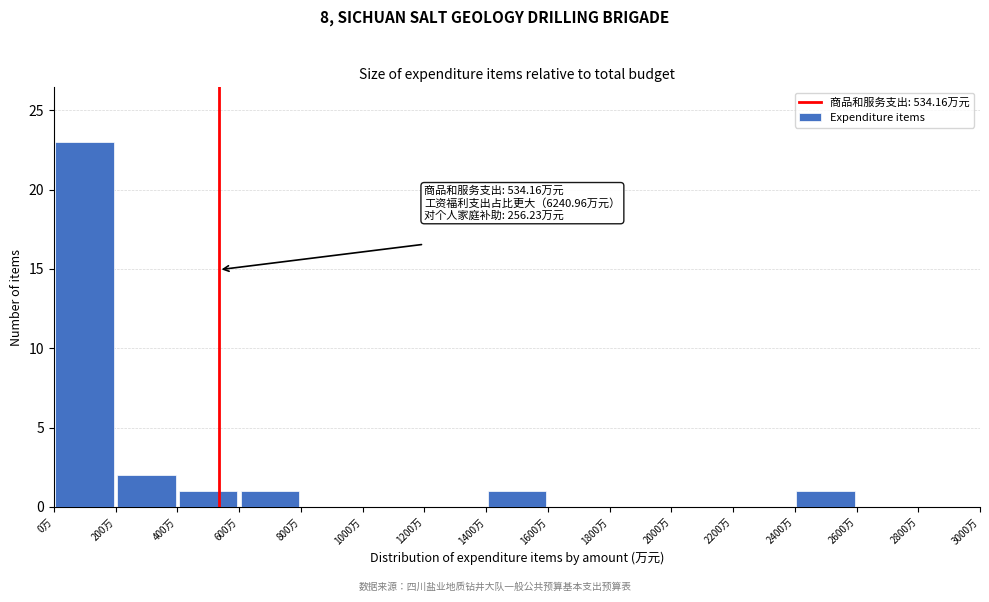

Which range on the x-axis has the tallest bar?

0 to 200